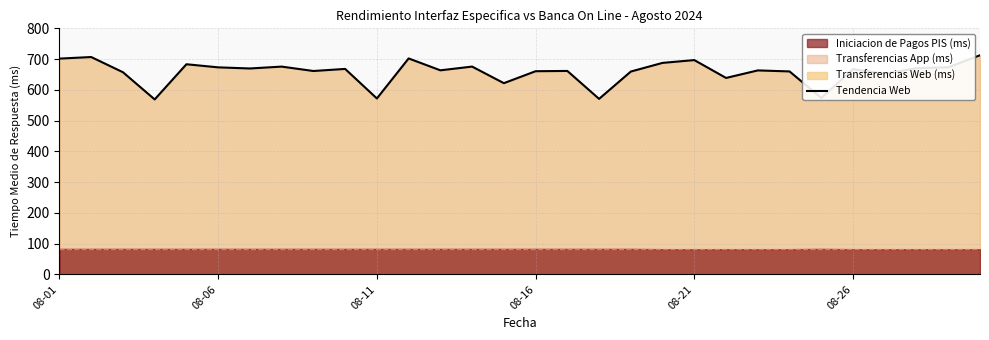

At which category is the sum across all series the highest?

2024-08-30